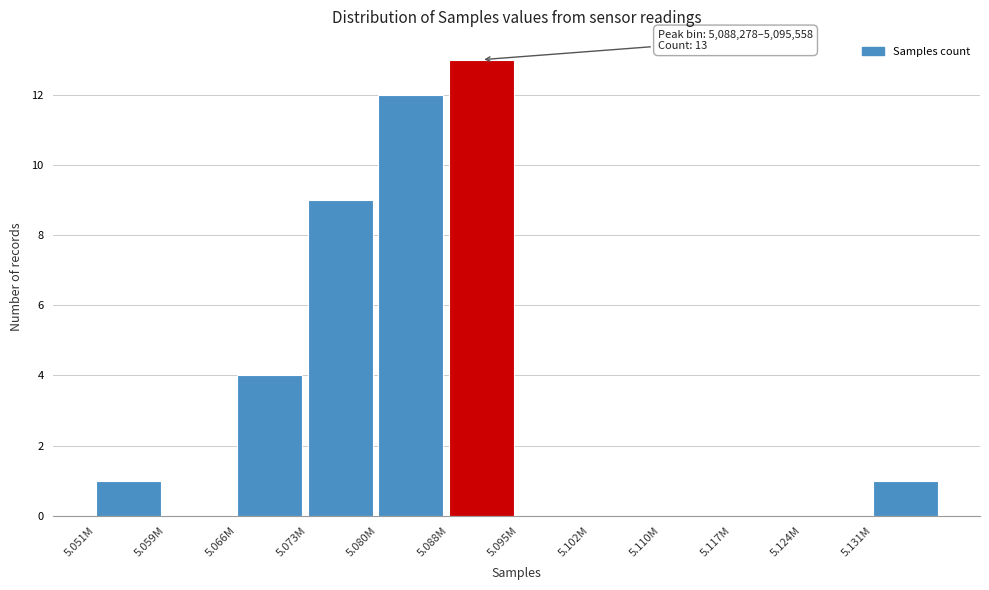

Reading right to left, extract all data points from this chart.

5.131M=1	5.124M=0	5.117M=0	5.110M=0	5.102M=0	5.095M=0	5.088M=13	5.080M=12	5.073M=9	5.066M=4	5.059M=0	5.051M=1